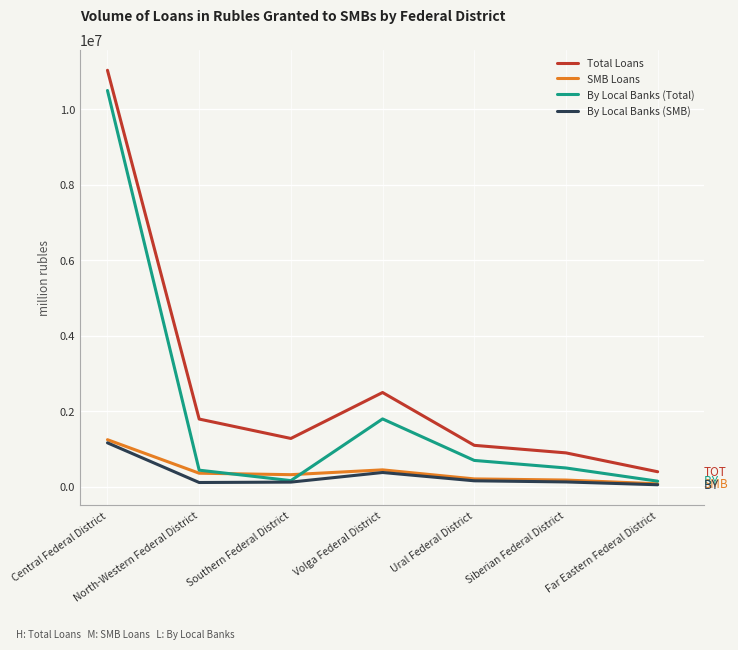

What is the average value of the Total Loans series?

2716792